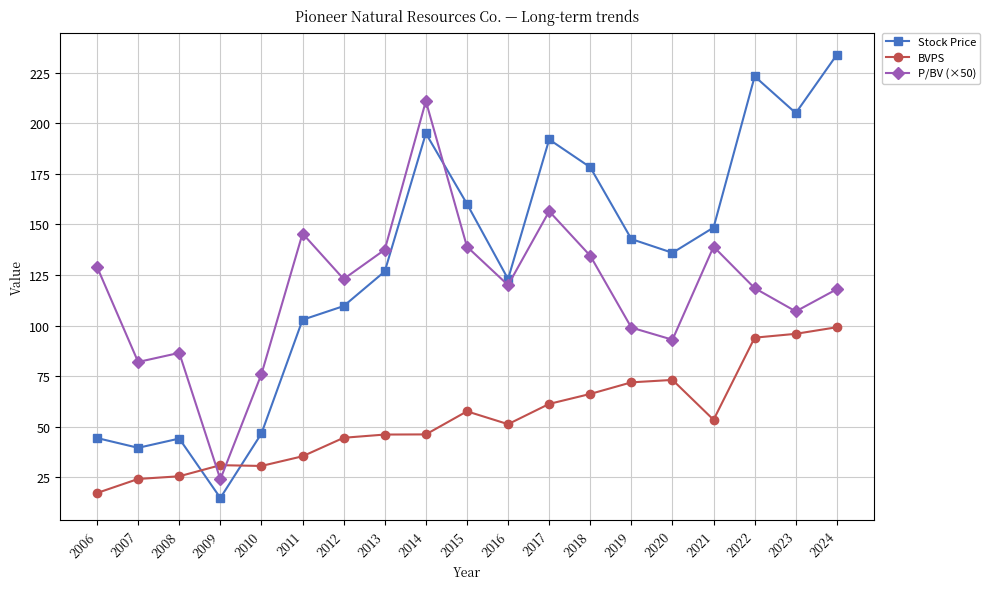

Does the chart have visible grid lines?

Yes